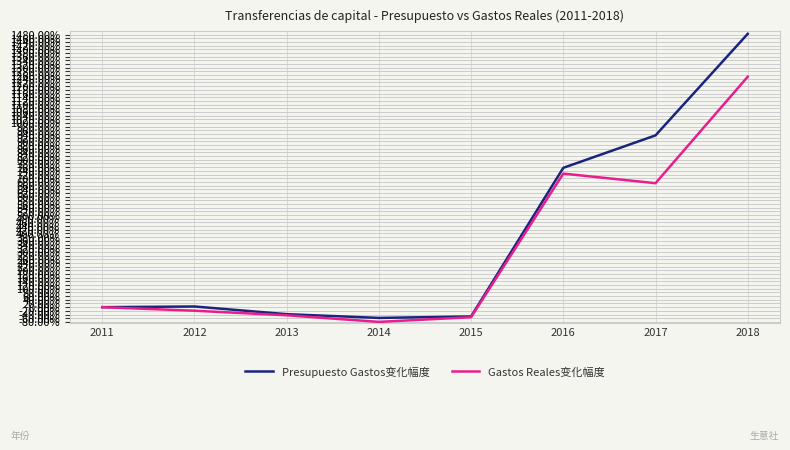

What is the maximum value for Presupuesto Gastos变化幅度?

1483.9